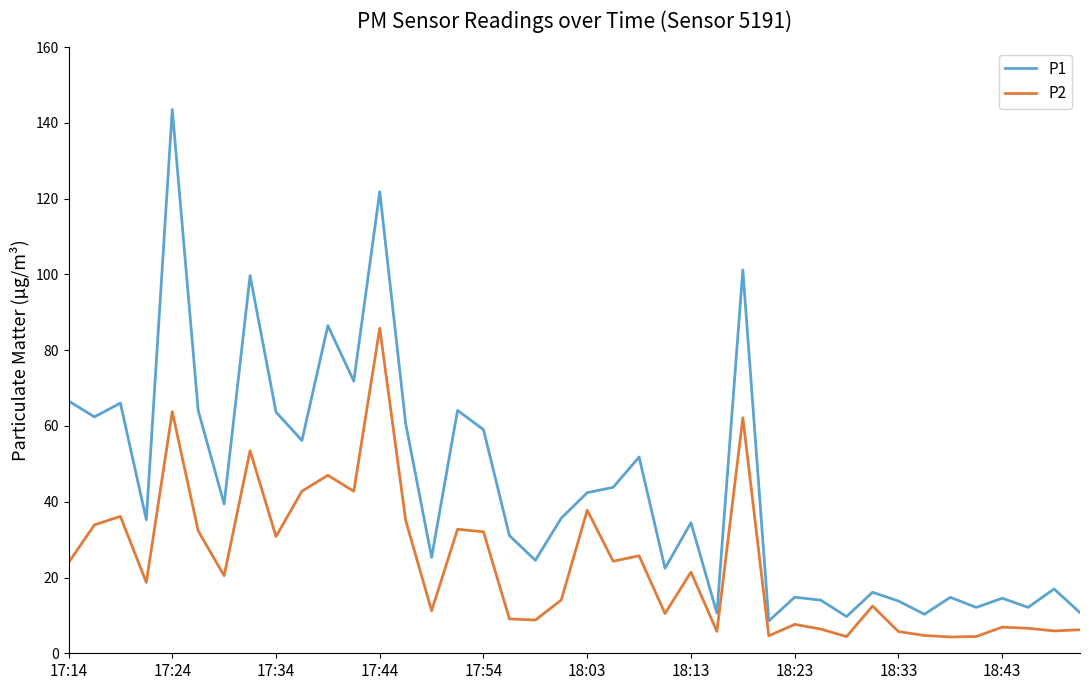

What is the difference between the maximum and minimum values in the P2 series?

81.5